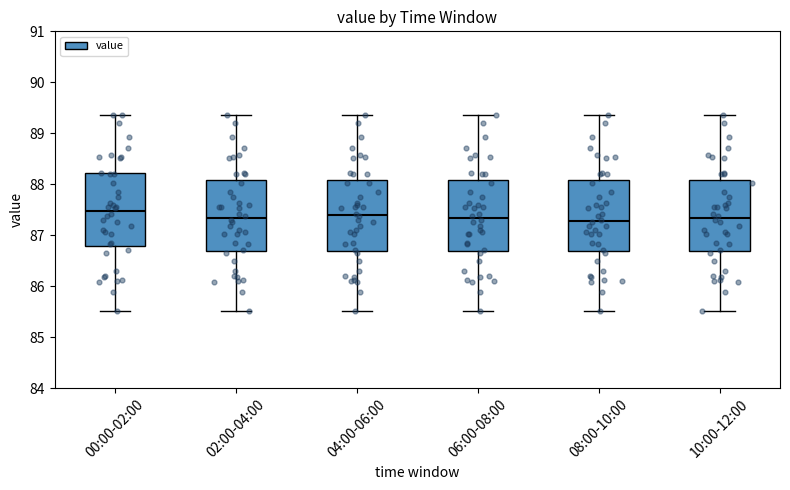

Reading left to right, read every box against the y-axis: the position of its median line, the range the box covers, and the ends of its whiskers. The values are not printed on the chart, so give them approximately, as read against the axis.

00:00-02:00: median 87.5, box 86.8 to 88.2, whiskers 85.5 to 89.4
02:00-04:00: median 87.3, box 86.7 to 88.1, whiskers 85.5 to 89.4
04:00-06:00: median 87.4, box 86.7 to 88.1, whiskers 85.5 to 89.4
06:00-08:00: median 87.3, box 86.7 to 88.1, whiskers 85.5 to 89.4
08:00-10:00: median 87.3, box 86.7 to 88.1, whiskers 85.5 to 89.4
10:00-12:00: median 87.3, box 86.7 to 88.1, whiskers 85.5 to 89.4